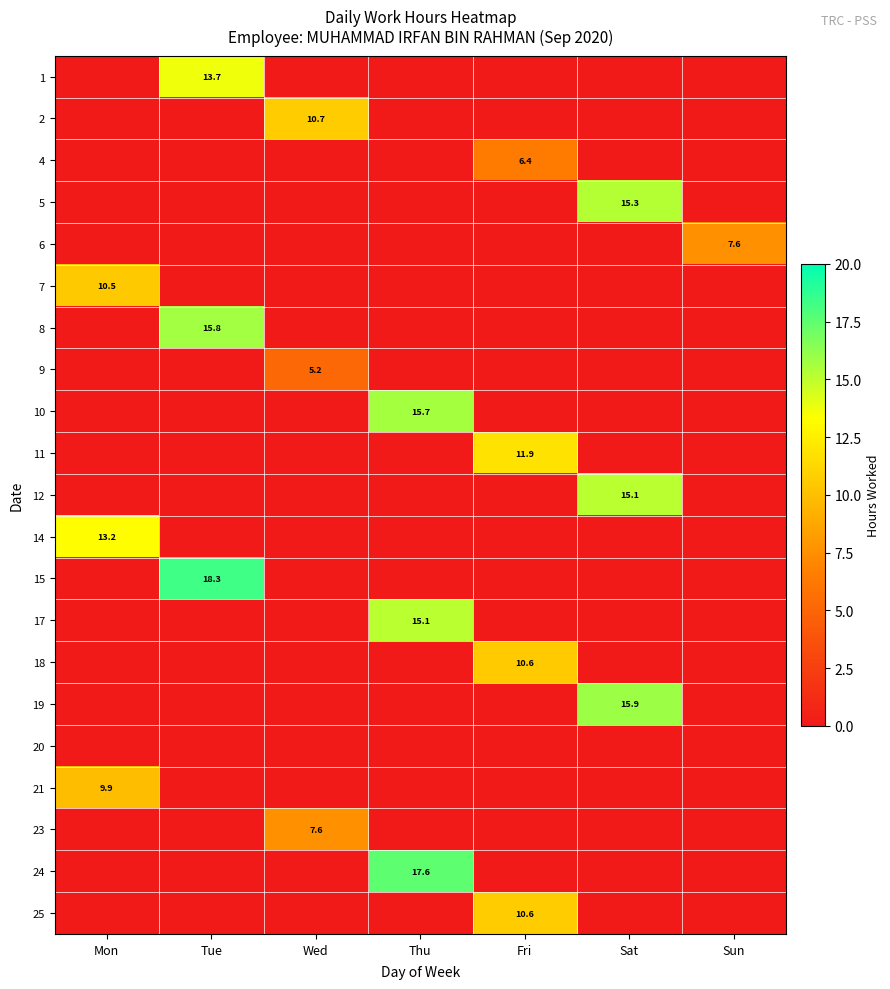

Rank the series at Fri from highest to lowest value.

11, 25, 18, 4, 1, 2, 5, 6, 7, 8, 9, 10, 12, 14, 15, 17, 19, 20, 21, 23, 24